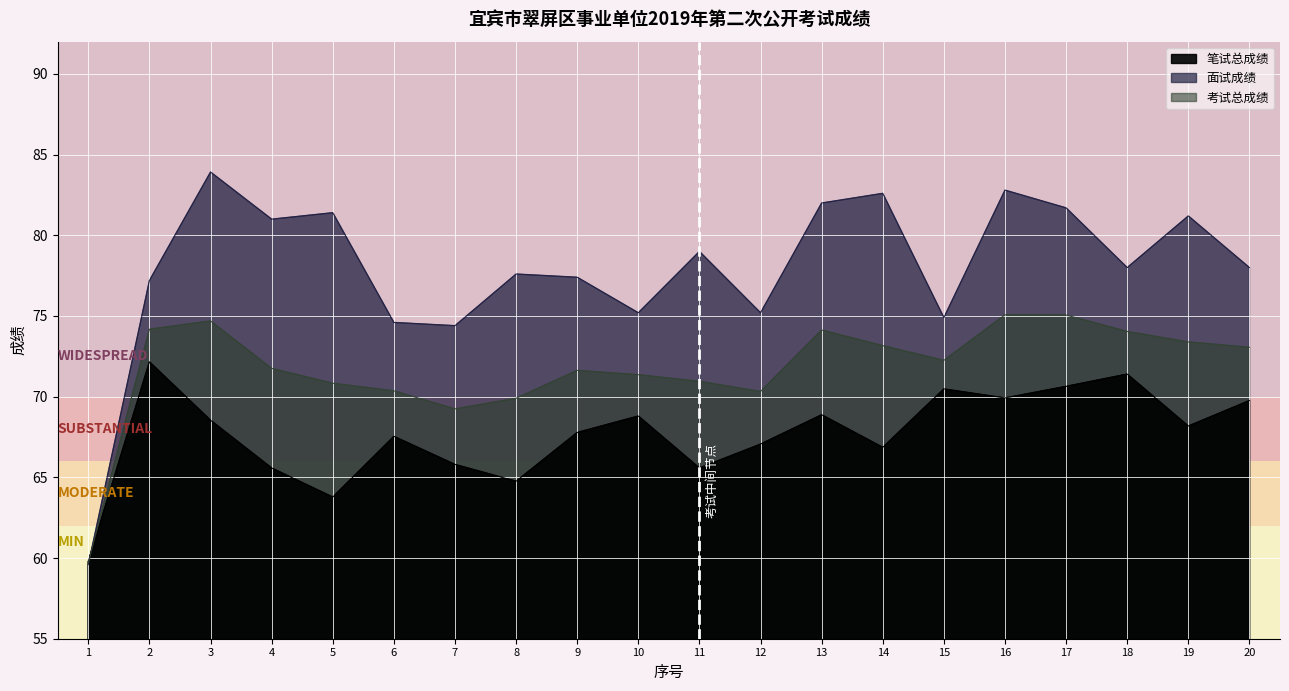

Count the number of data series in this chart.

3